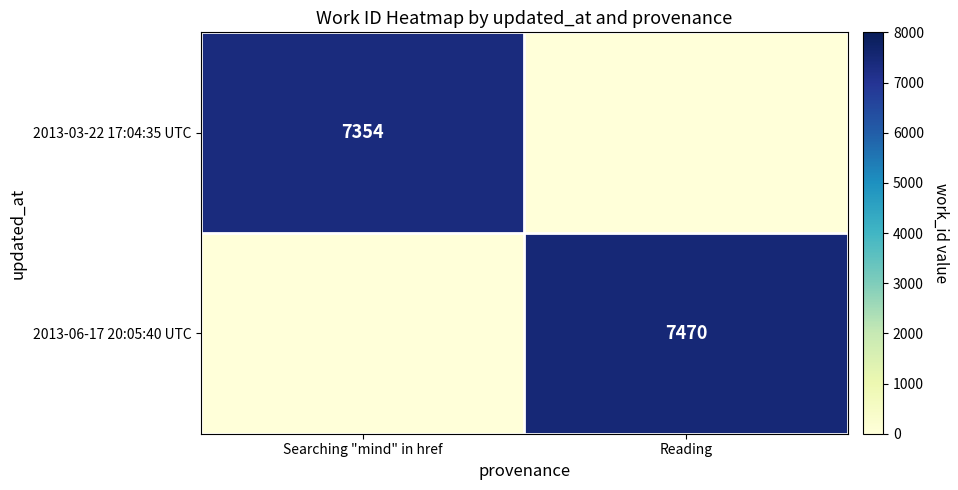

True or false: 2013-06-17 20:05:40 UTC has a value of 9722 at Reading.

False